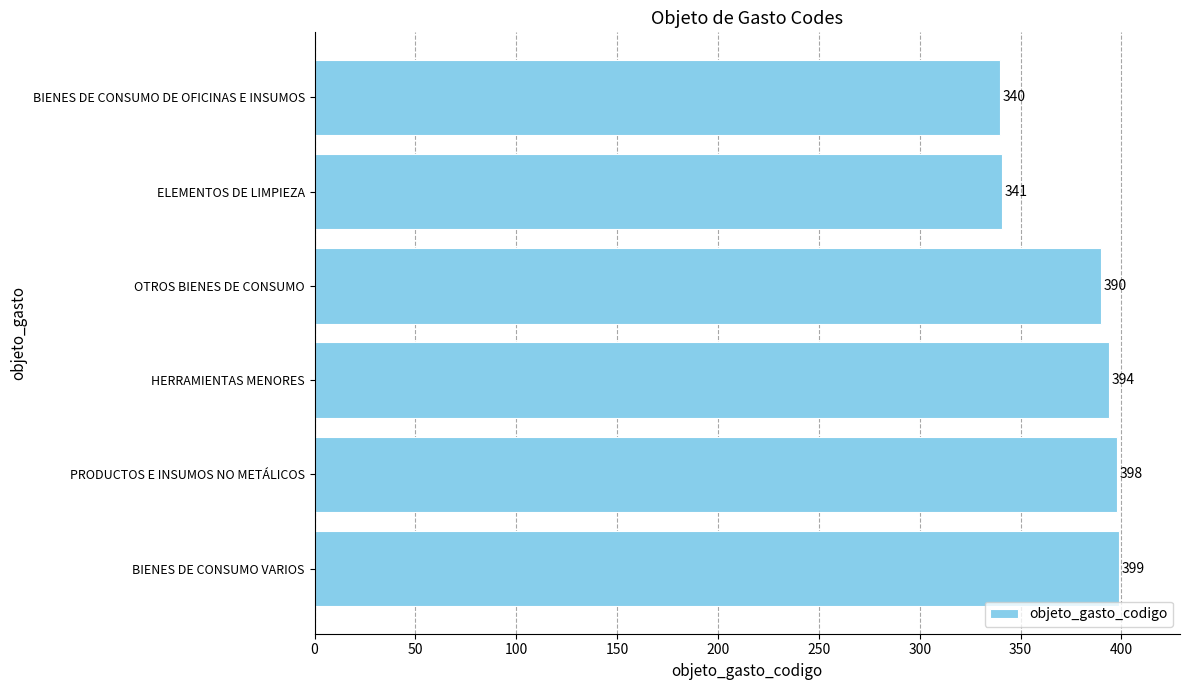

At which label is the value closest to 369?

OTROS BIENES DE CONSUMO